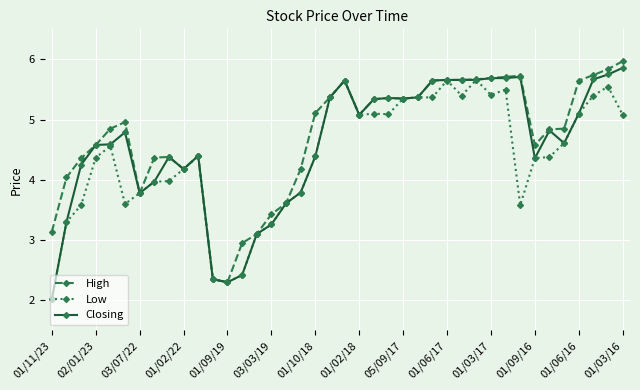

What is the value of the Closing point at the 39th from the left?

5.8